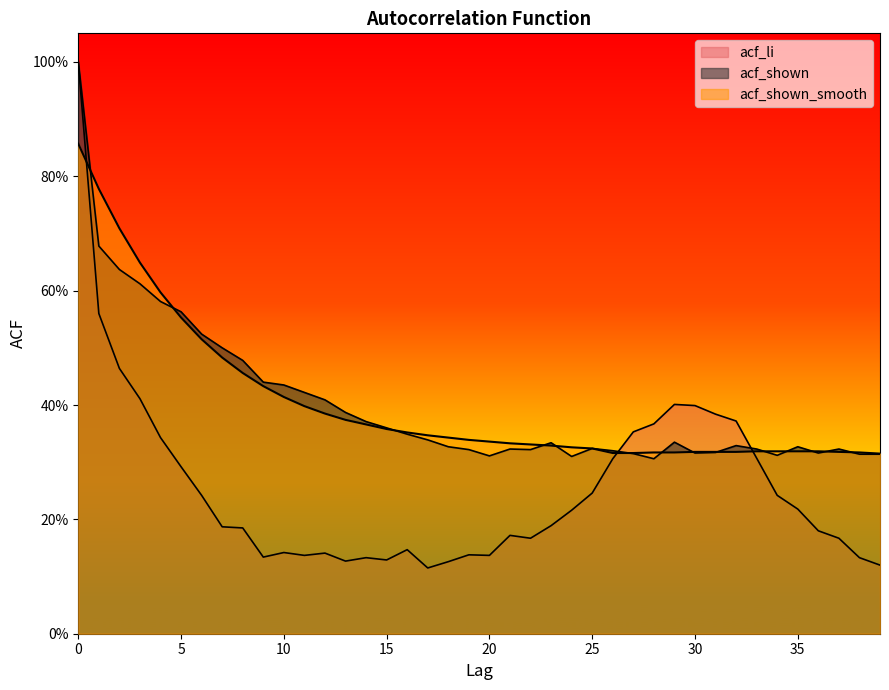

At which label is acf_shown_smooth closest to 0?

39